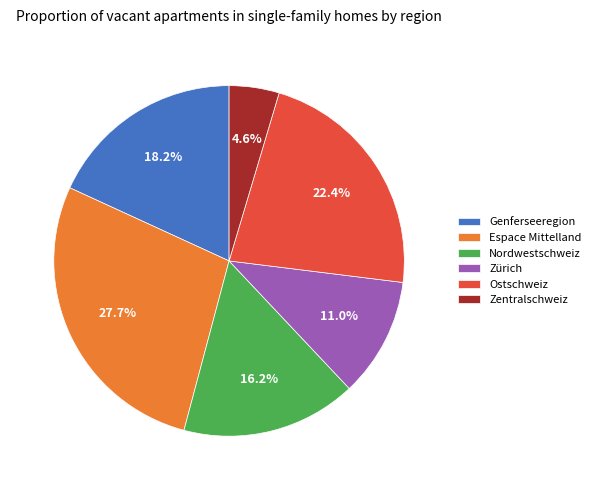

Does any single category account for the majority?

No